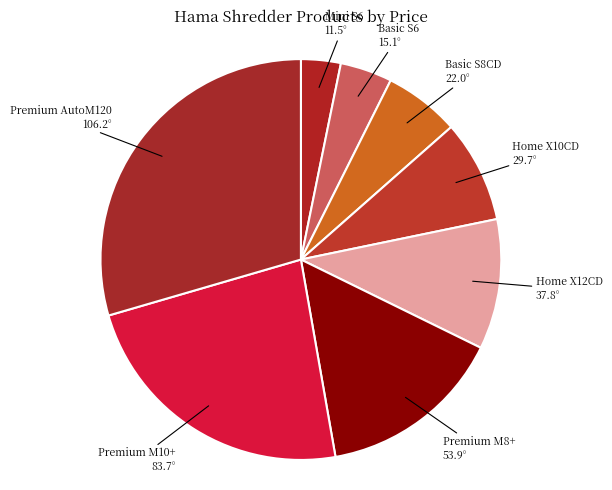

Rank the categories by value from lowest to highest.

Mini S6, Basic S6, Basic S8CD, Home X10CD, Home X12CD, Premium M8+, Premium M10+, Premium AutoM120